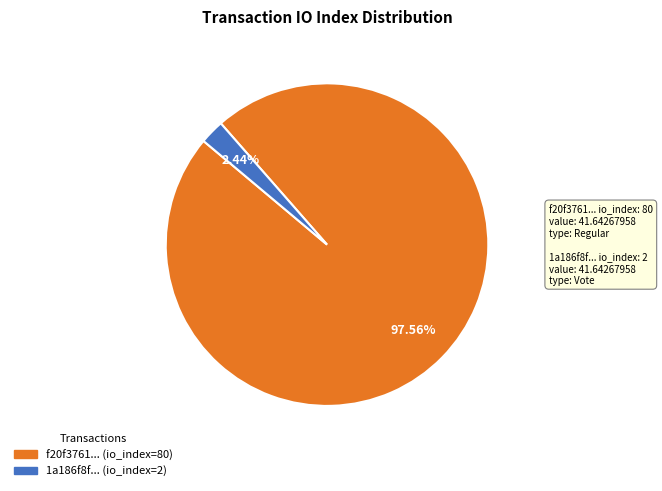

Is there a majority slice in this chart?

Yes